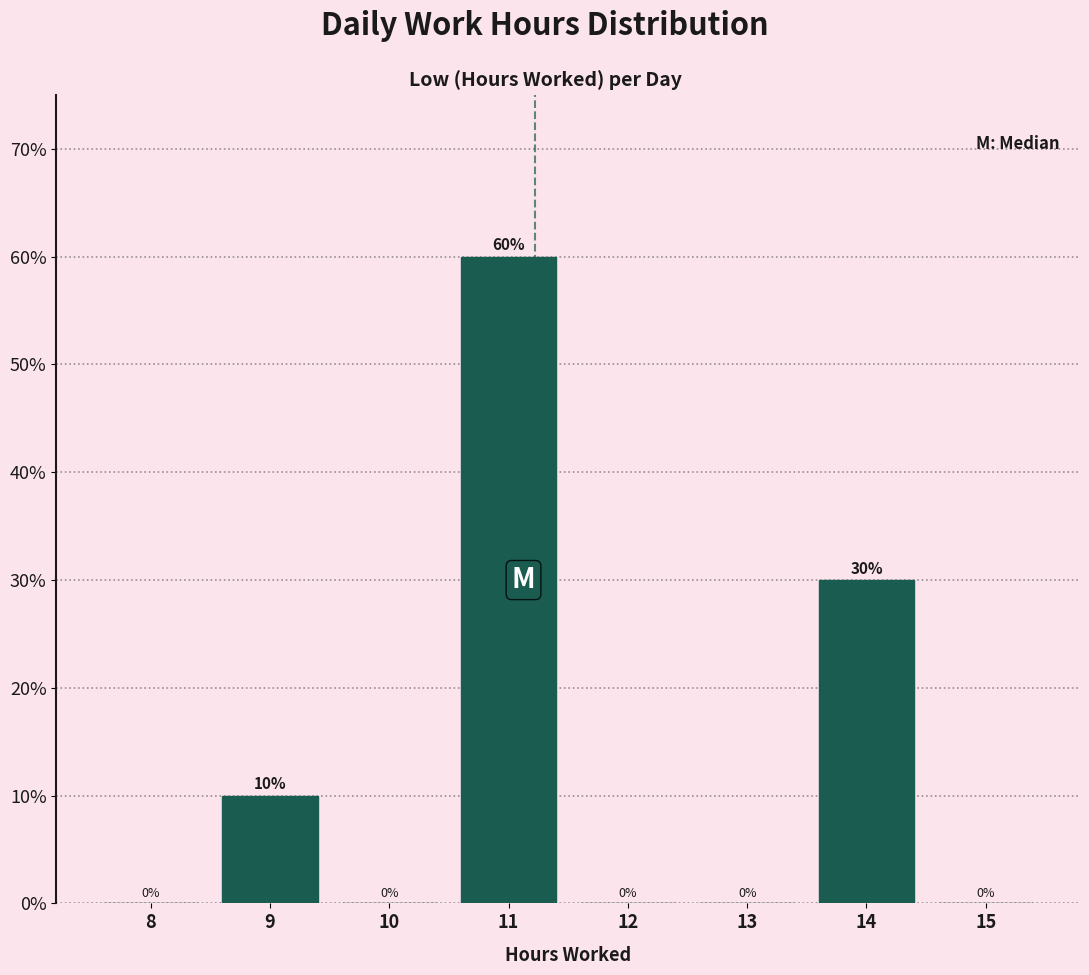

Reading right to left, extract all data points from this chart.

15=0	14=30	13=0	12=0	11=60	10=0	9=10	8=0